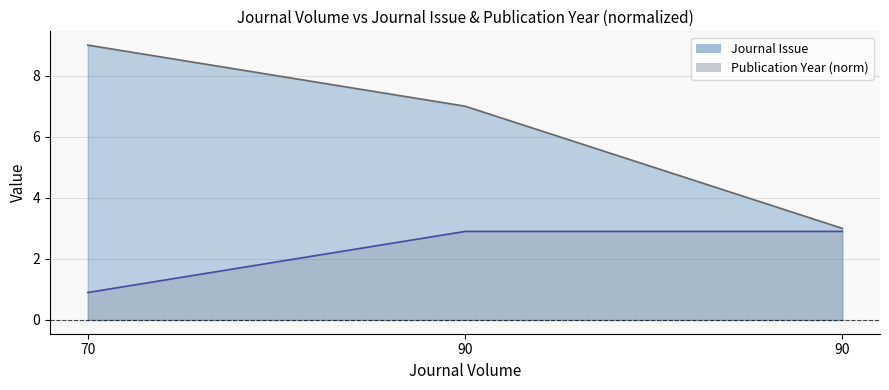

Reading right to left, extract all data points from this chart.

Journal Issue: 90=3.0	90=7.0	70=9.0
Publication Year: 90=2.9	90=2.9	70=0.9